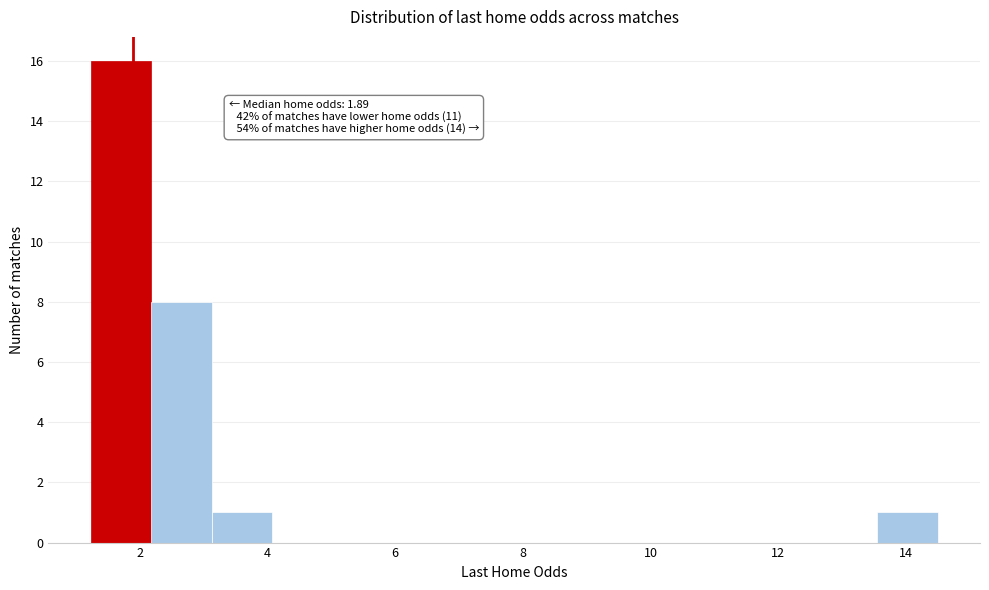

Over which range of the x-axis is the bar tallest?

1.2 to 2.2